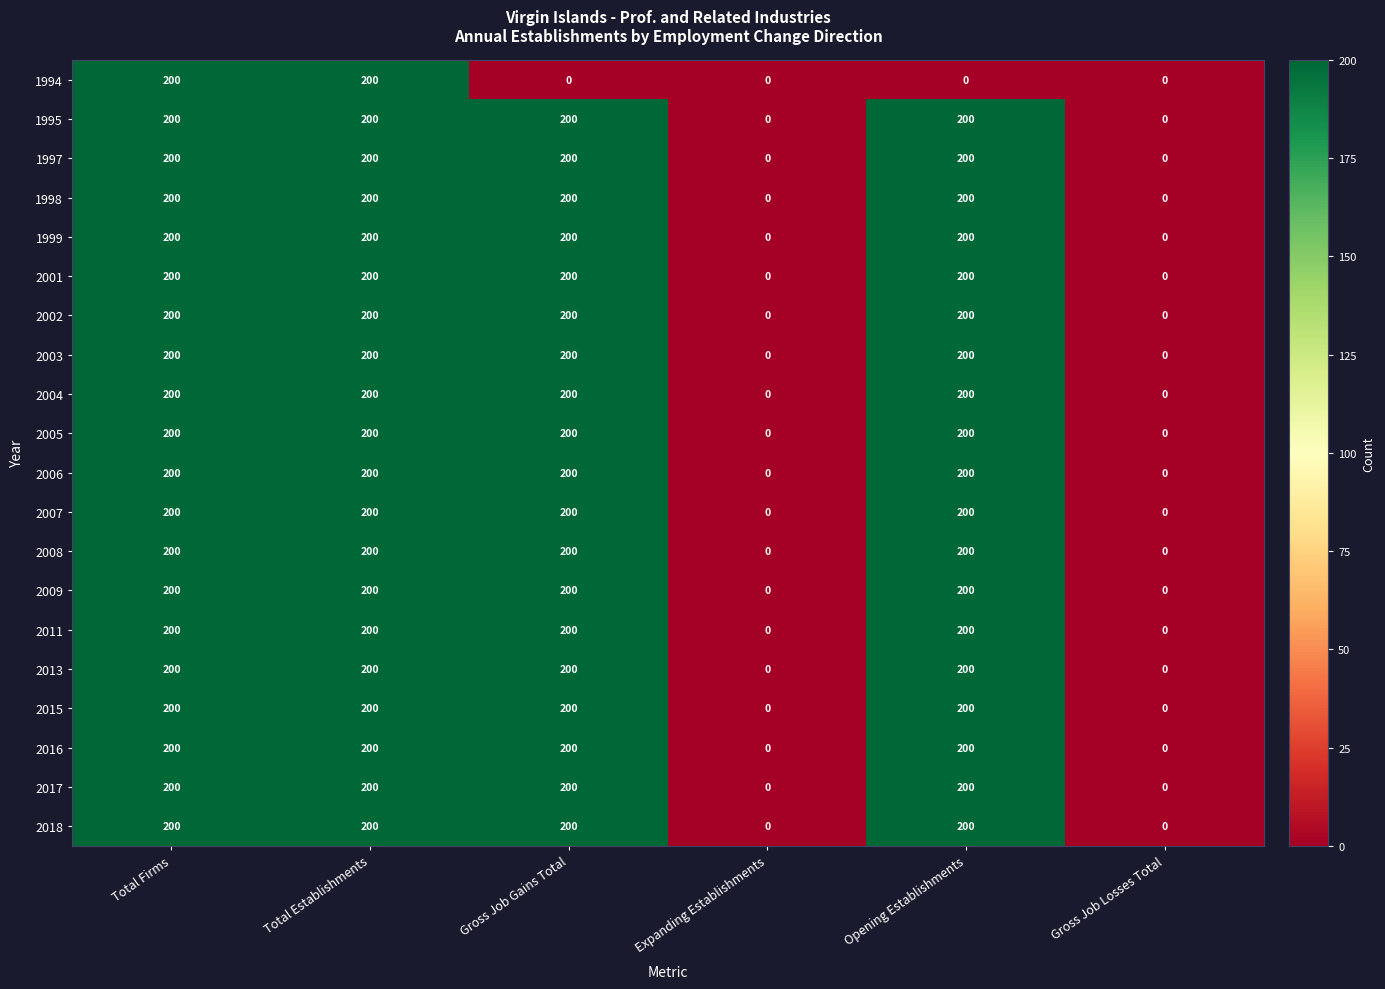

What is the maximum value shown in the chart?

200